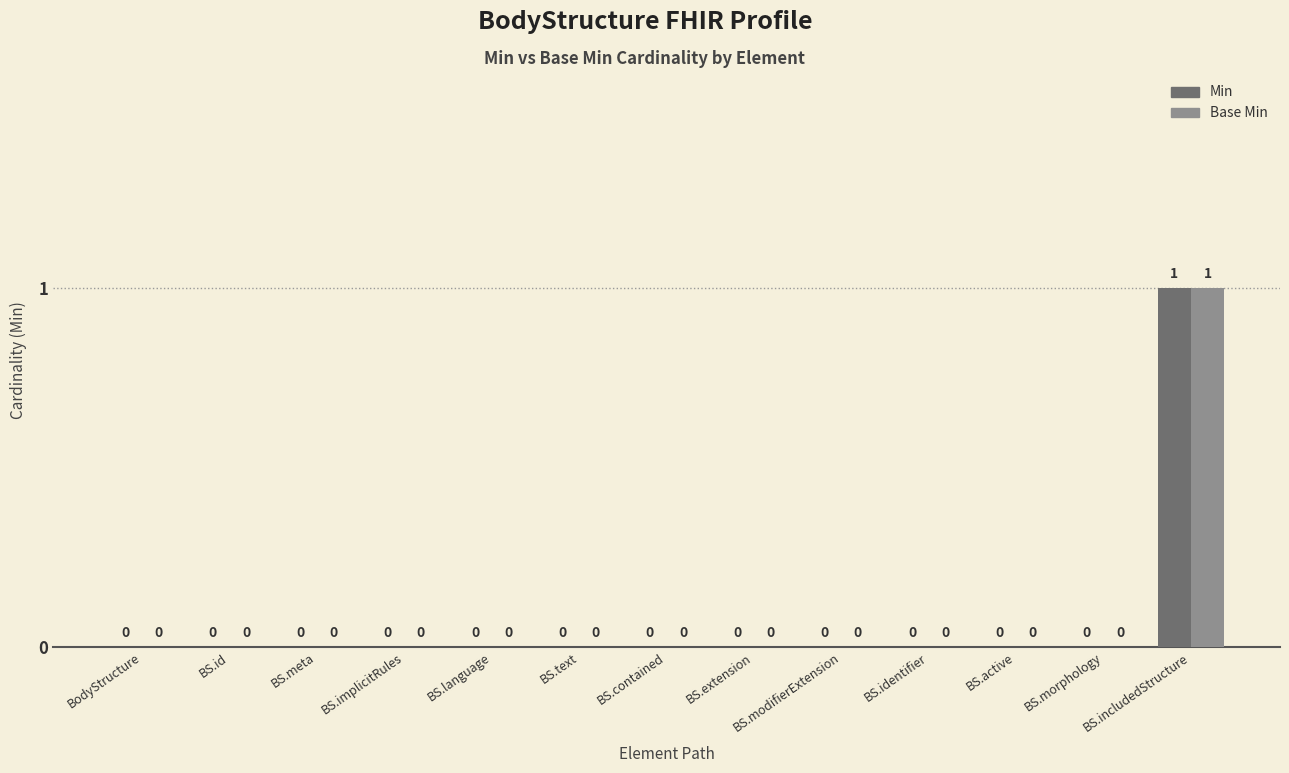

What are all the series names shown in the legend?

Min, Base Min